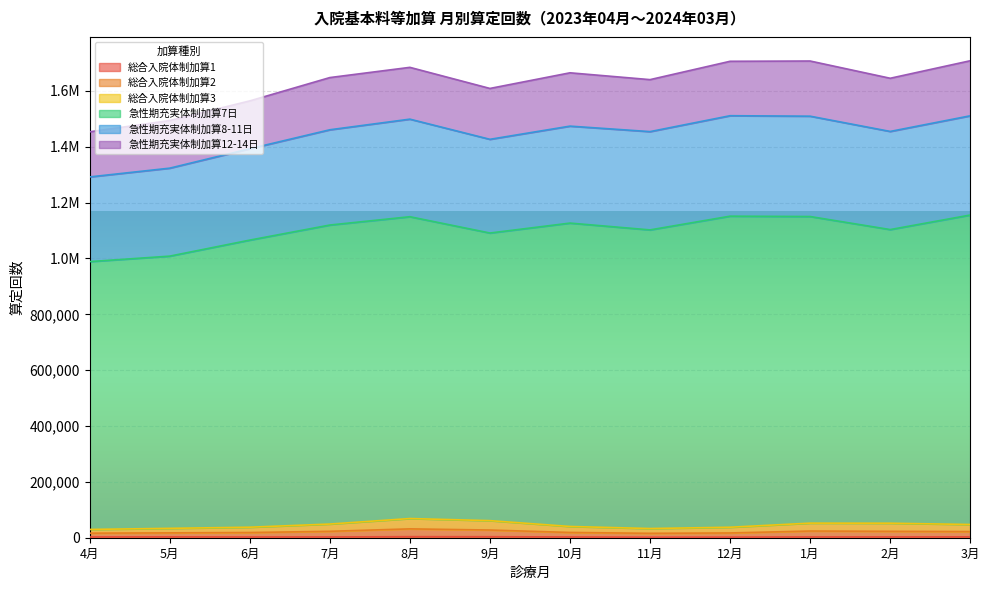

What is the label of the 5th point from the right?

11月